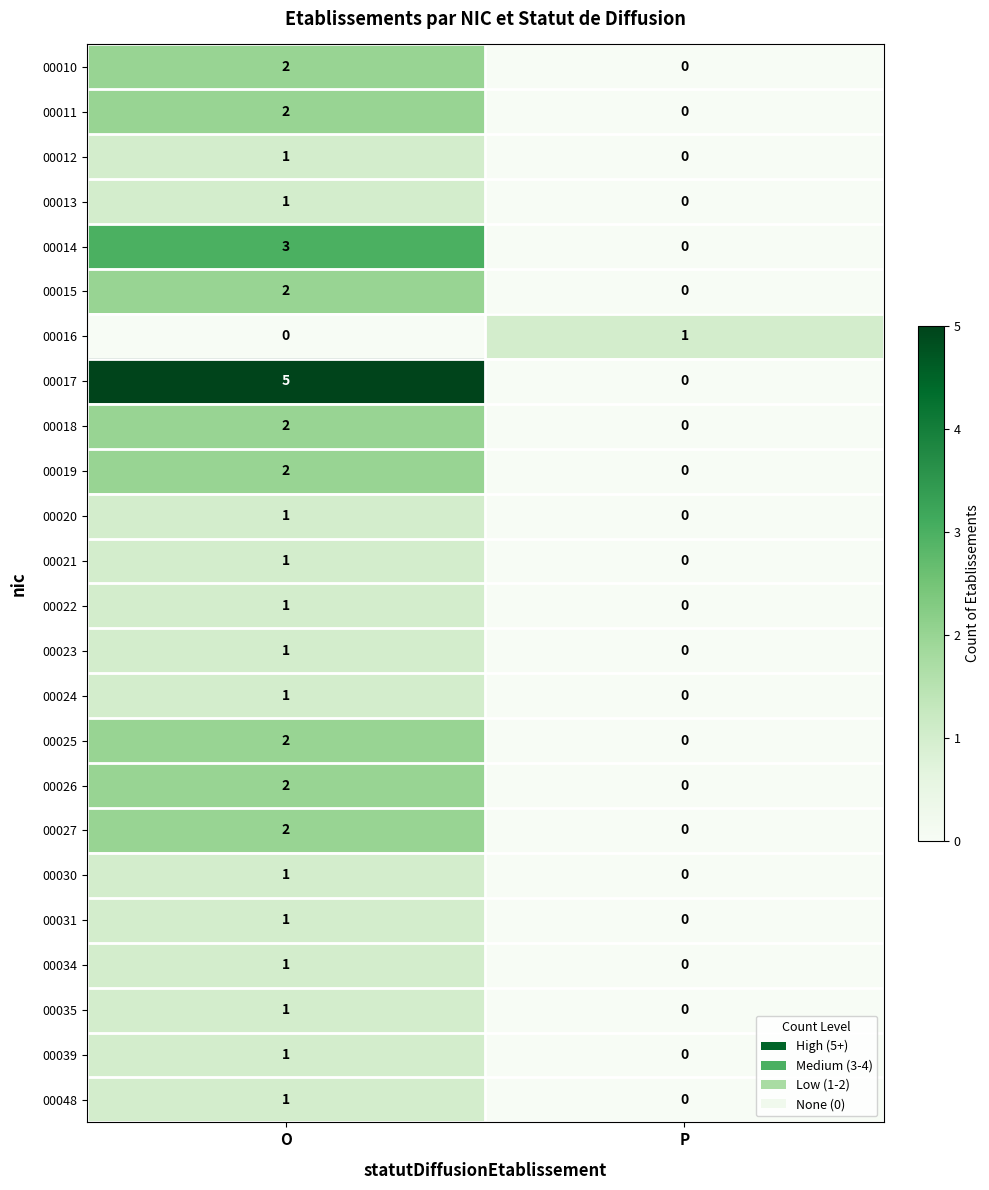

Rank the categories by 00023 value from highest to lowest.

O, P